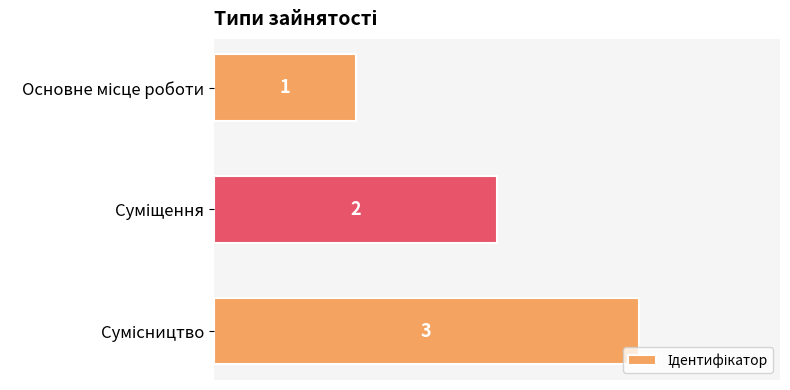

How many series are shown in this chart?

1